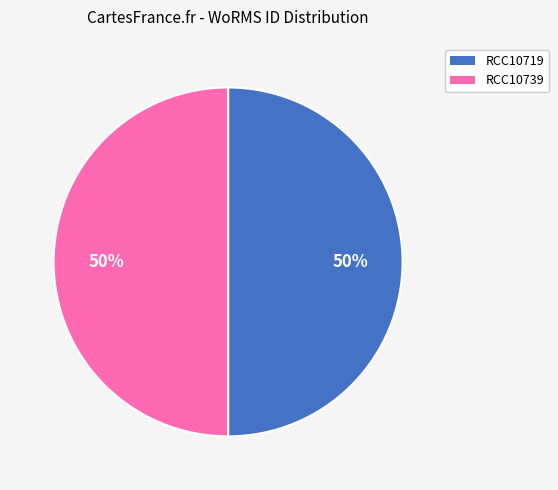

Combined, do RCC10719 and RCC10739 account for over 50%?

Yes